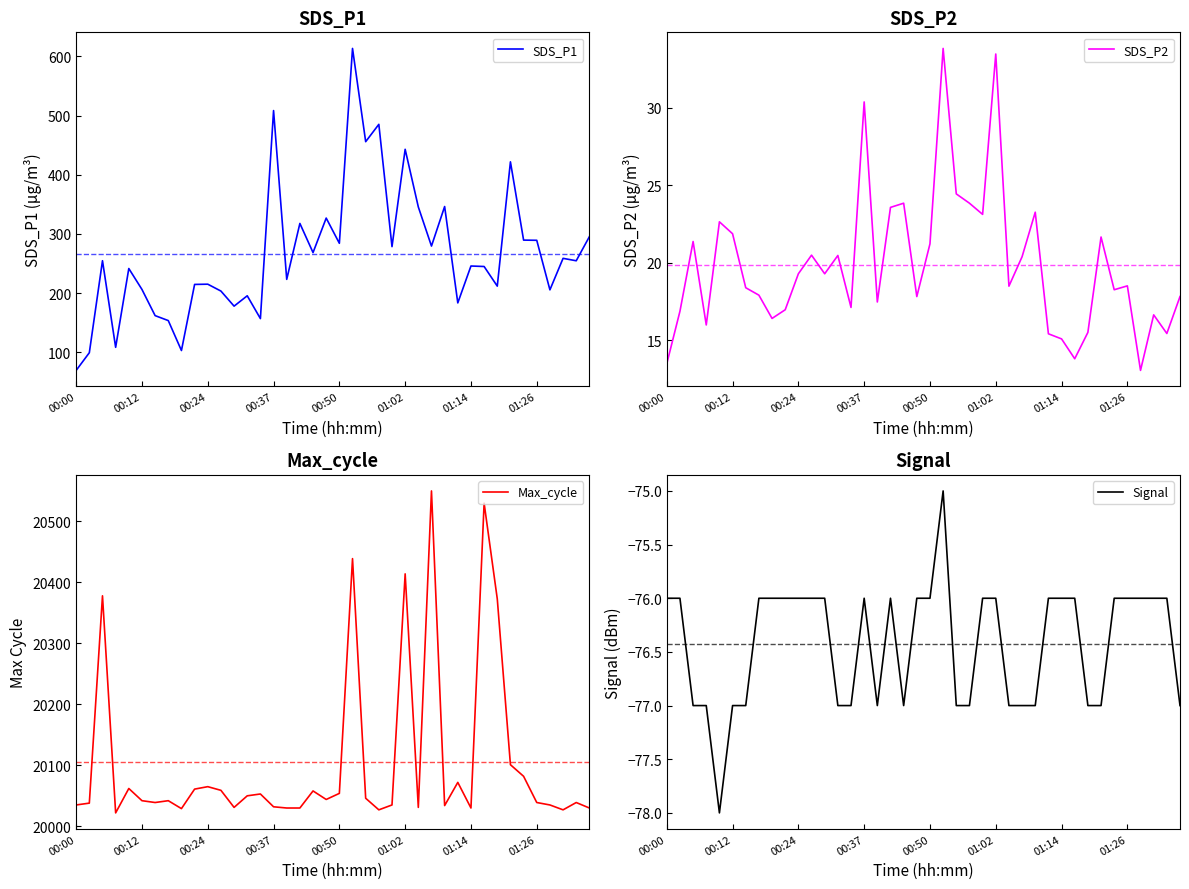

What is the highest value of the SDS_P1 series?

613.5